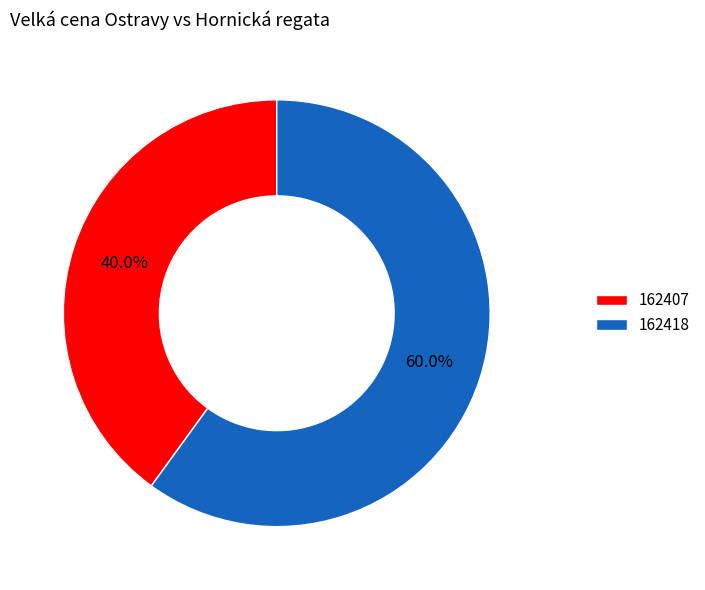

True or false: 162418 accounts for 66% of the total.

False